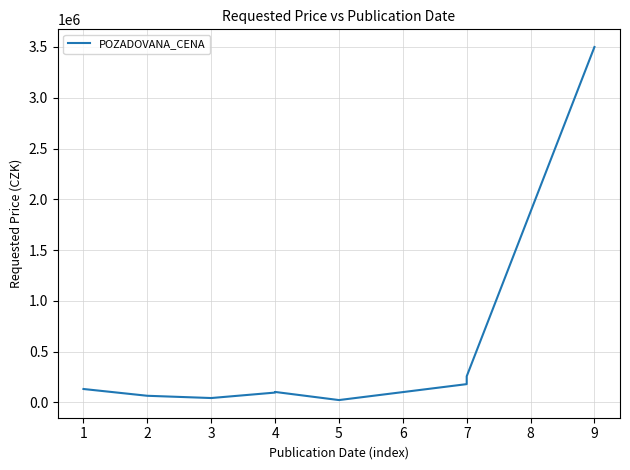

How many data points are less than 102980?

4